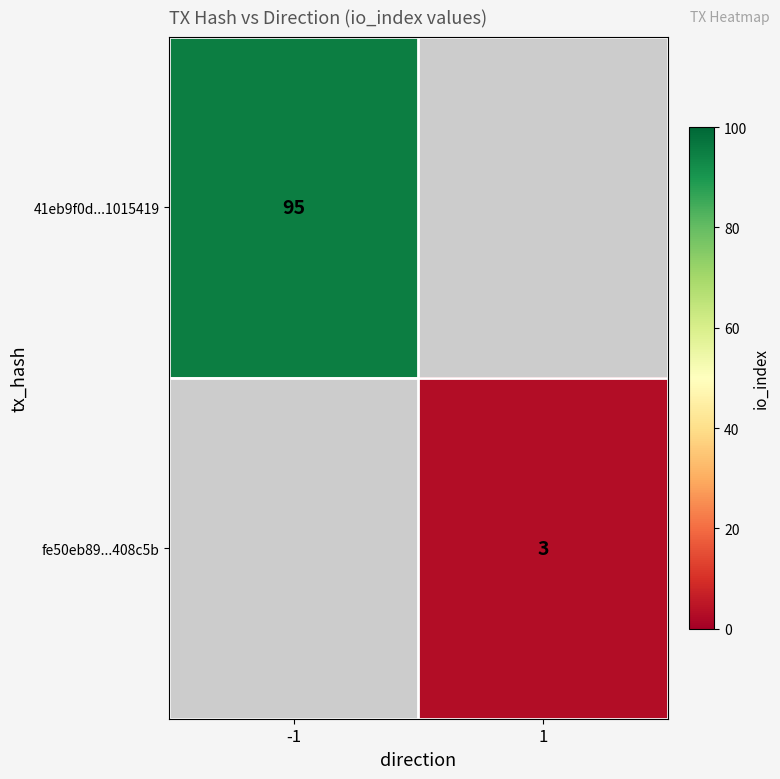

What is the greatest value displayed?

95.0